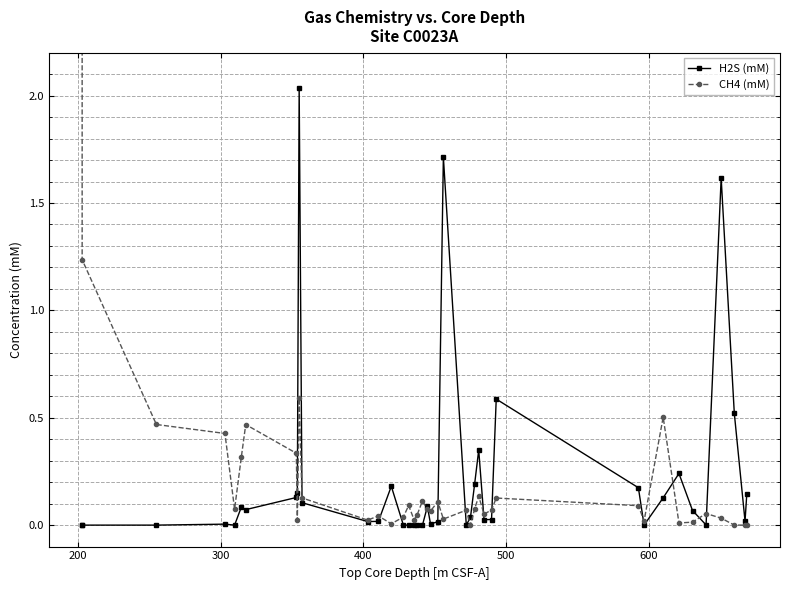

True or false: CH4 (mM) and H2S (mM) cross at least once.

True